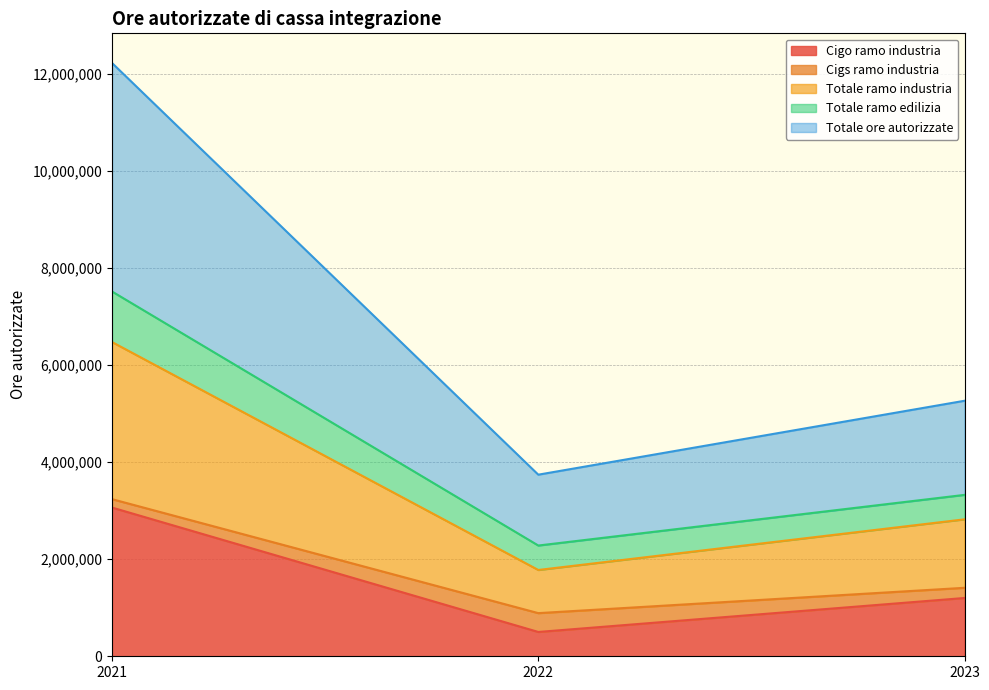

Reading left to right, transcribe the values for Cigo ramo industria.

2021=3065813	2022=501333	2023=1201773